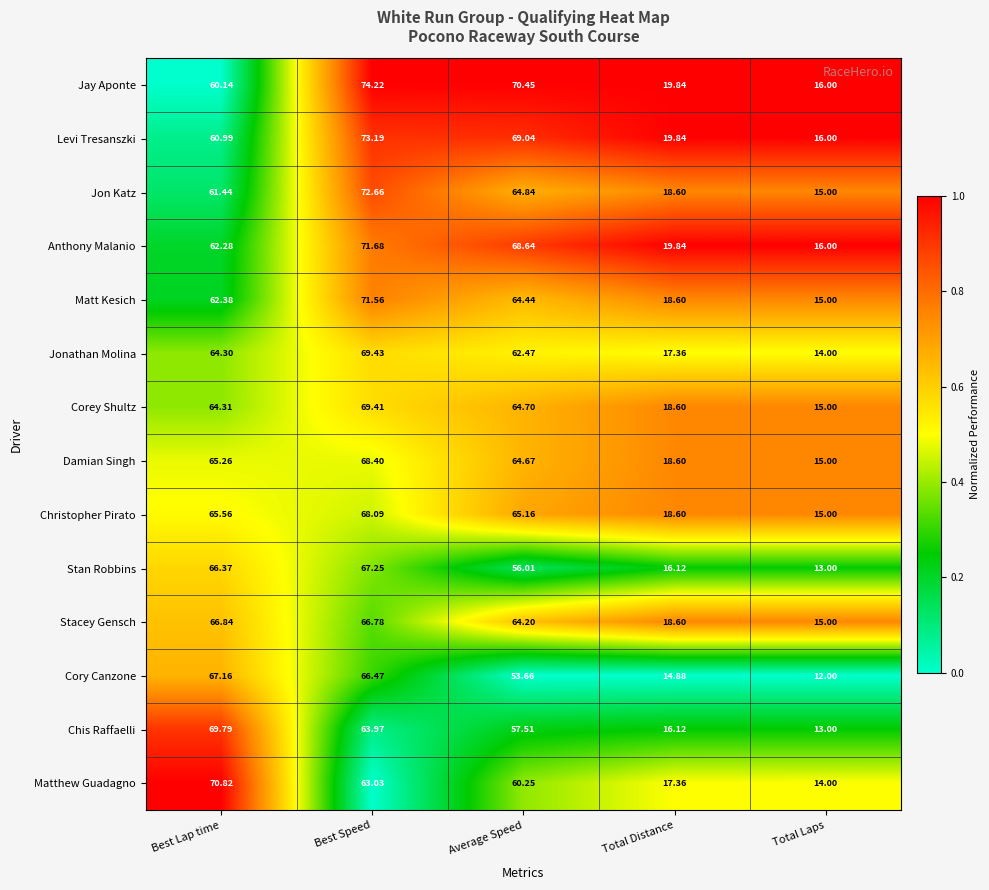

At which category is the sum across all series the highest?

Best Speed